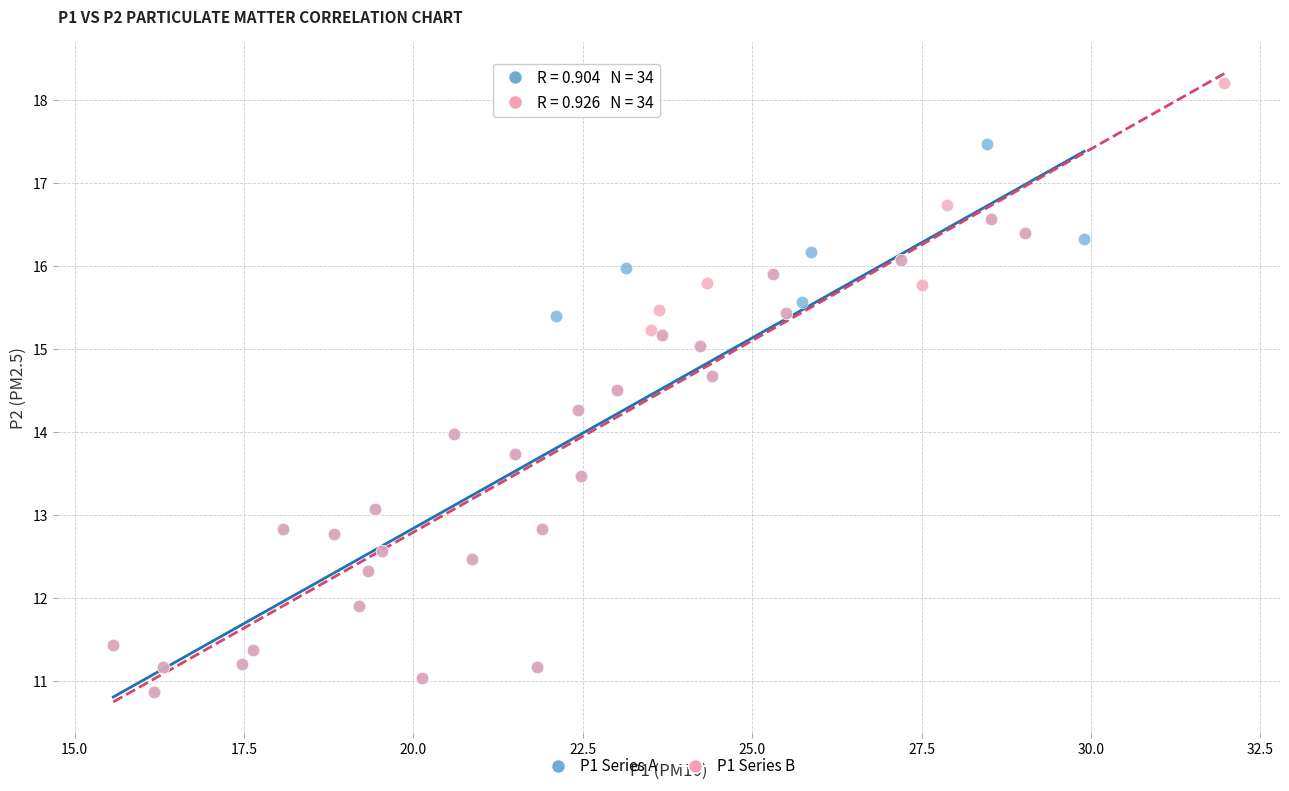

Which series has the largest Y range (max minus min)?

P1 Series B